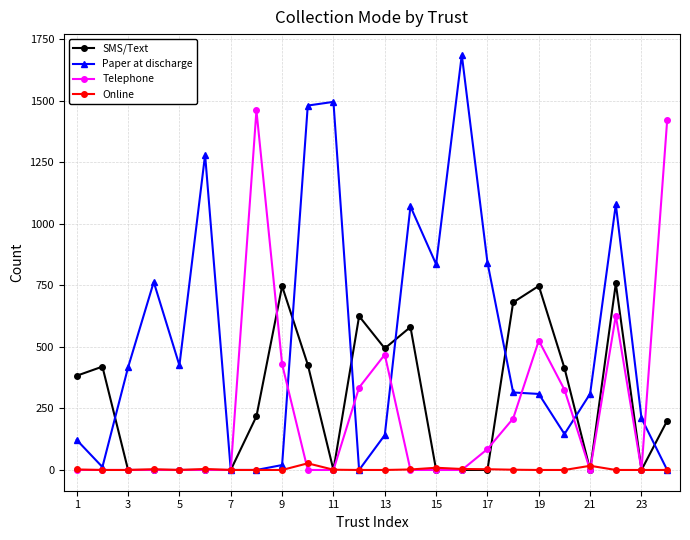

True or false: Telephone and Paper at discharge cross at least once.

True